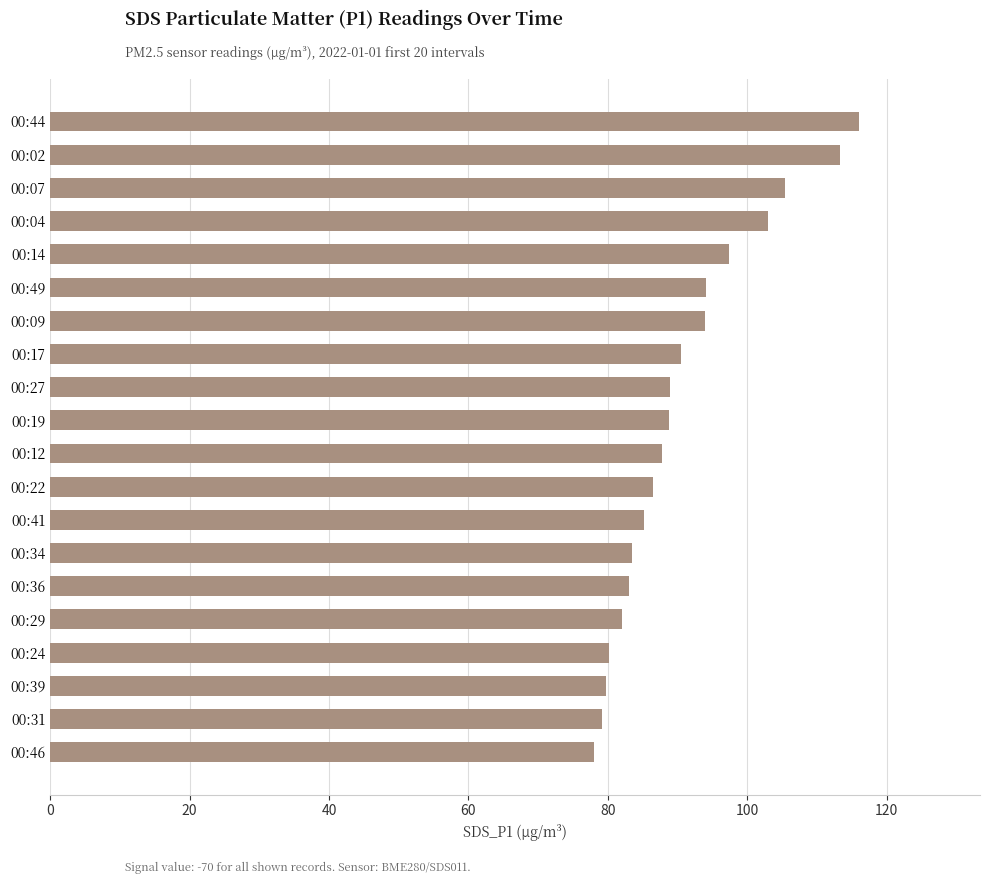

What is the sum of all values?

1816.4